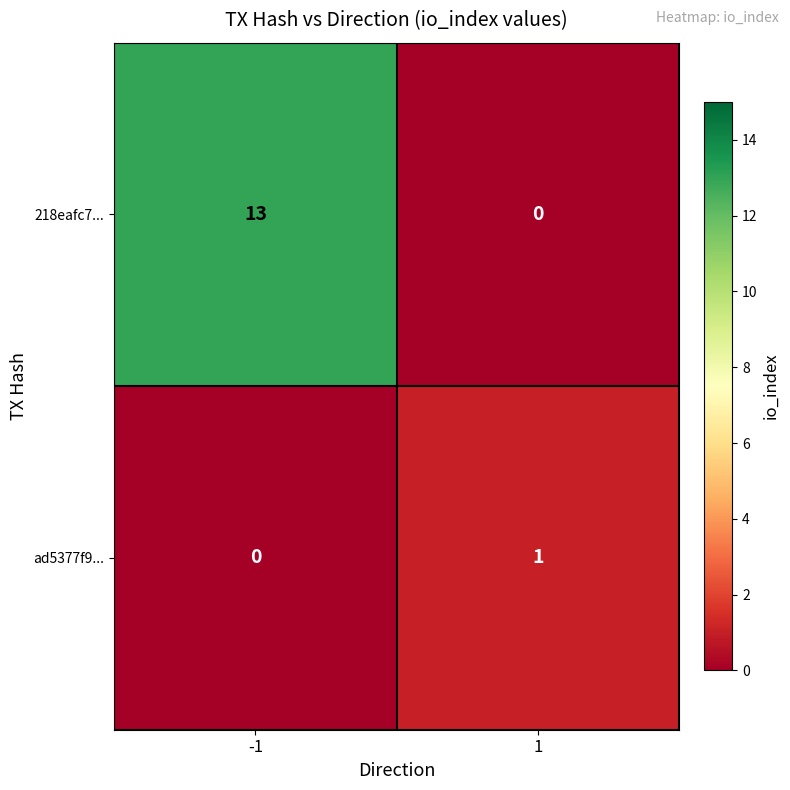

Which series has the largest total across all categories?

218eafc7...